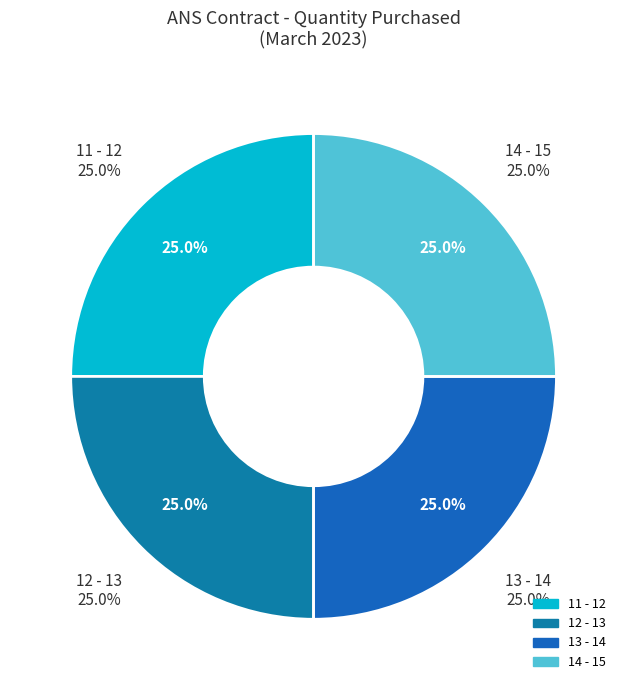

Count the number of slices in the pie.

5